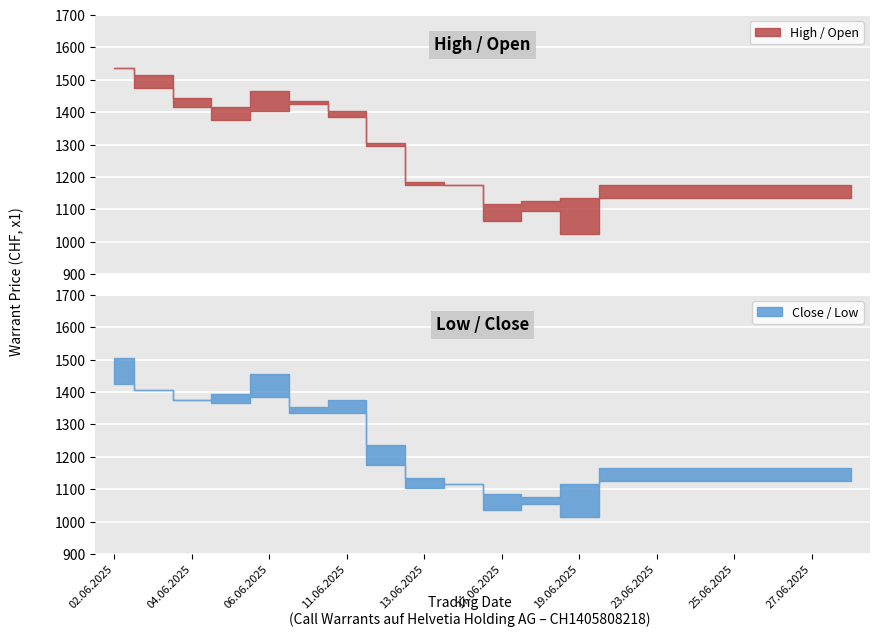

Which series has the largest total across all categories?

High